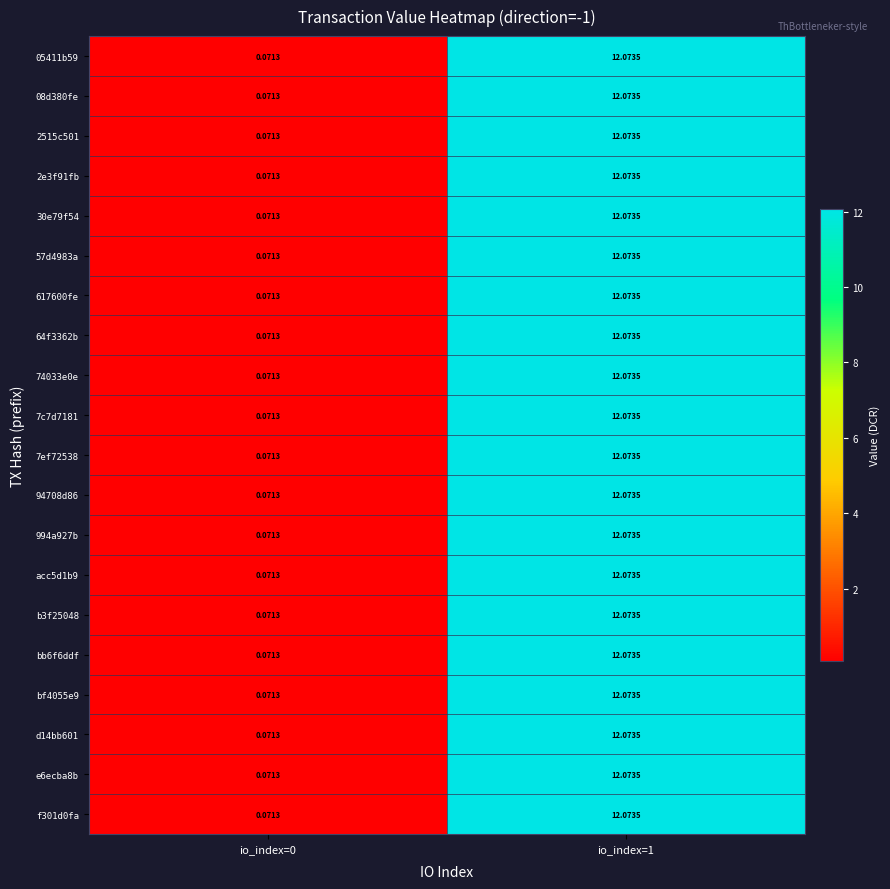

Which series has the largest total across all categories?

05411b59